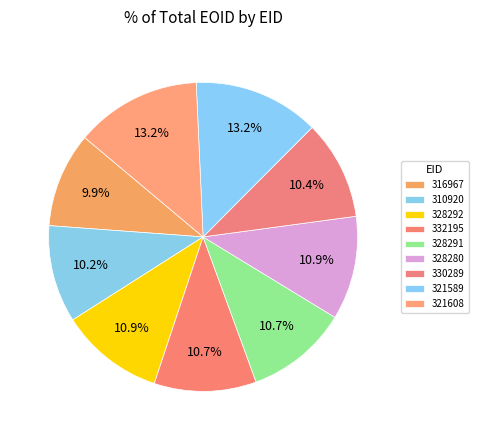

Does 310920 account for over 50% of the chart?

No